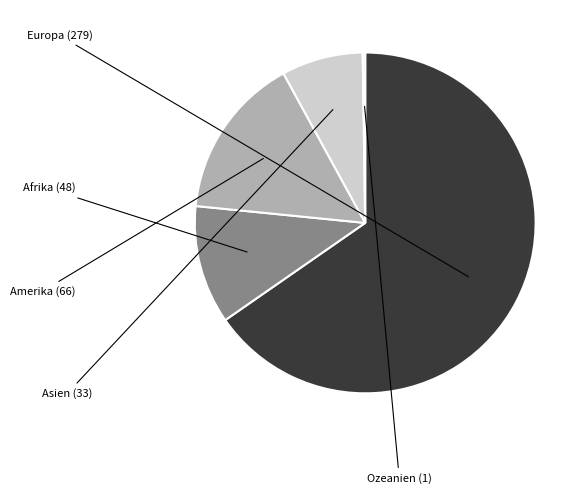

Does any single category account for the majority?

Yes